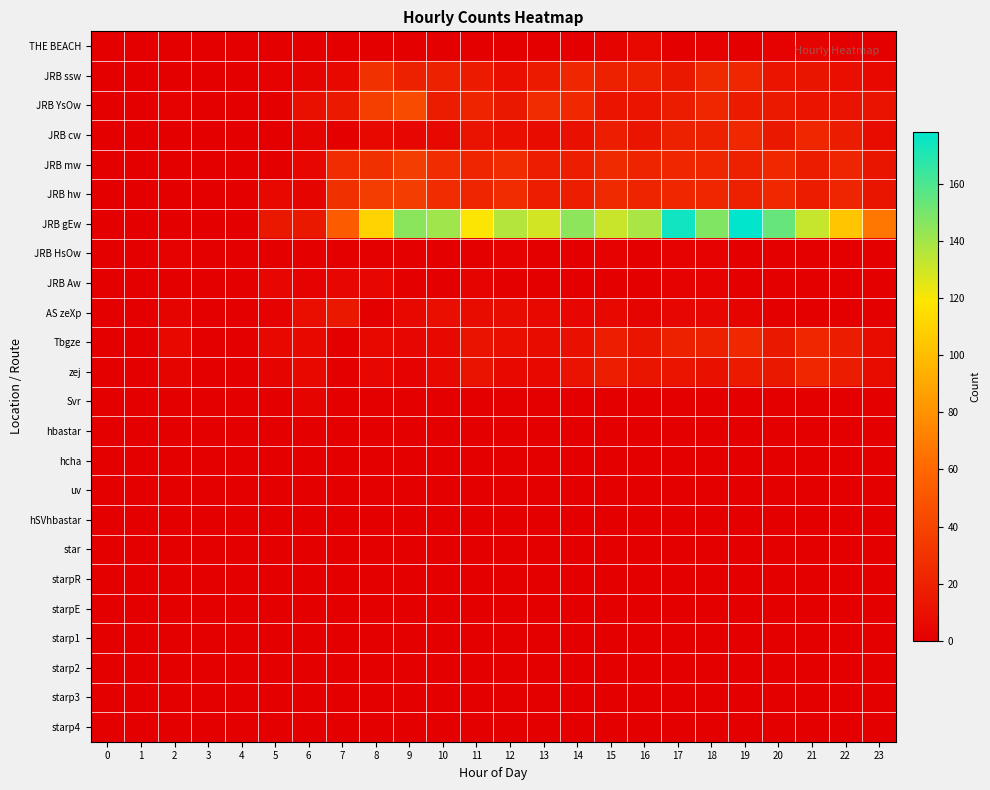

Which series has the largest total across all categories?

JRB gEw